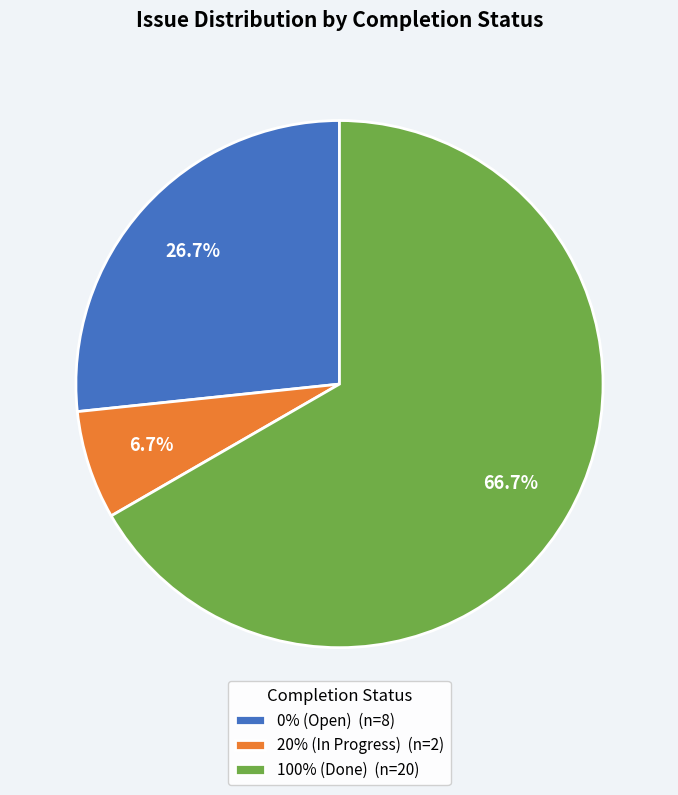

What percentage is NOT represented by 20% (In Progress) (n=2)?

93.3%